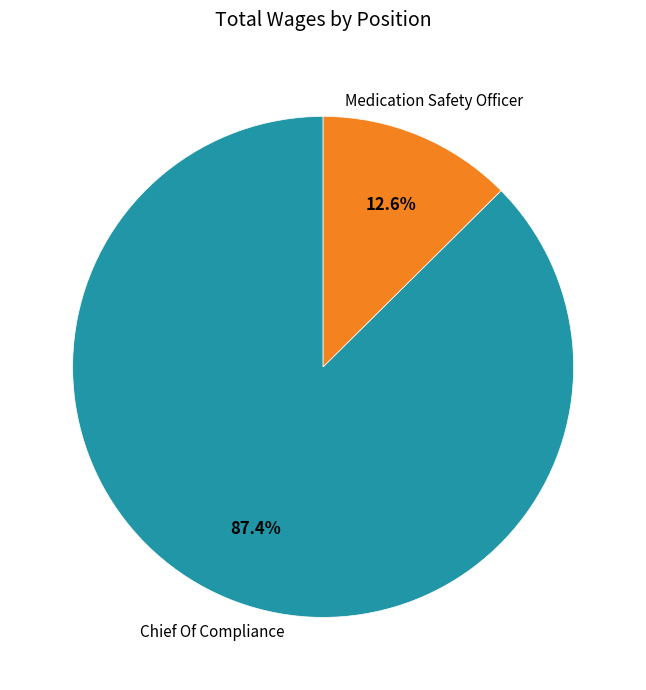

To the nearest percent, what is the combined percentage of Chief Of Compliance and Medication Safety Officer?

100%